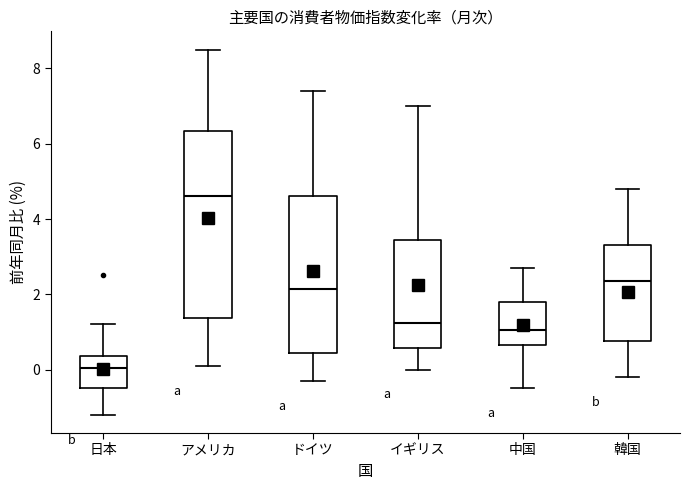

Reading left to right, read every box against the y-axis: the position of its median line, the range the box covers, and the ends of its whiskers. The values are not printed on the chart, so give them approximately, as read against the axis.

日本: median 0.0, box -0.4 to 0.4, whiskers -1.2 to 1.2
アメリカ: median 4.6, box 1.4 to 6.4, whiskers 0.2 to 8.6
ドイツ: median 2.2, box 0.4 to 4.6, whiskers -0.2 to 7.4
イギリス: median 1.2, box 0.6 to 3.4, whiskers 0.0 to 7.0
中国: median 1.0, box 0.6 to 1.8, whiskers -0.4 to 2.8
韓国: median 2.4, box 0.8 to 3.4, whiskers -0.2 to 4.8